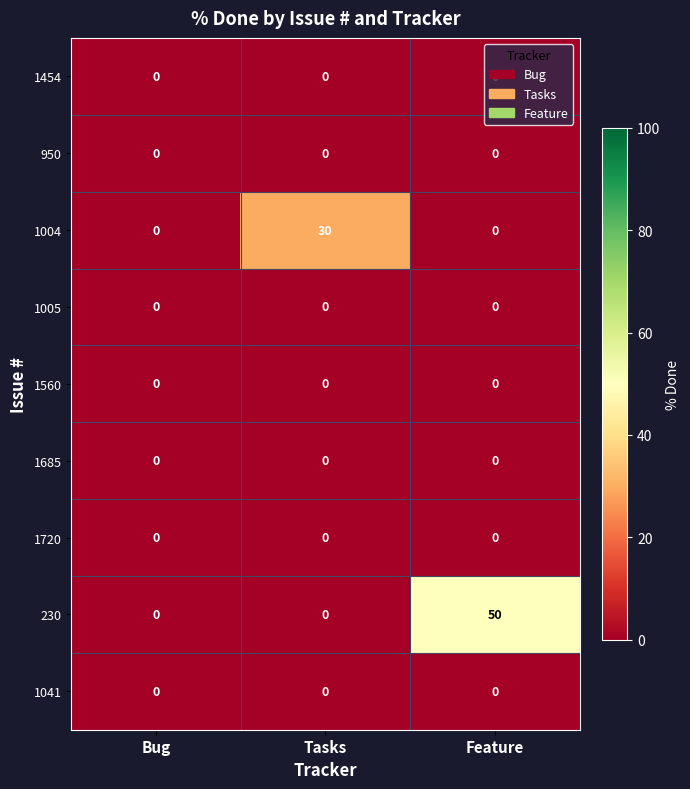

Which category has the highest value across all series?

Feature